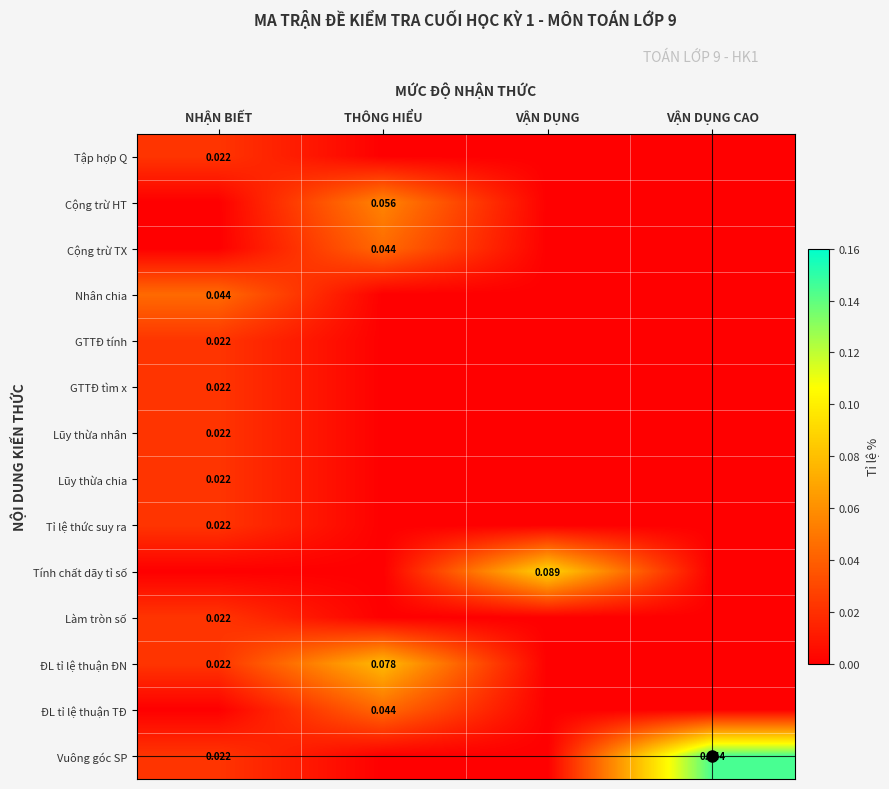

The Cộng trừ TX series shows 0.0 at VẬN DỤNG. True or false?

False